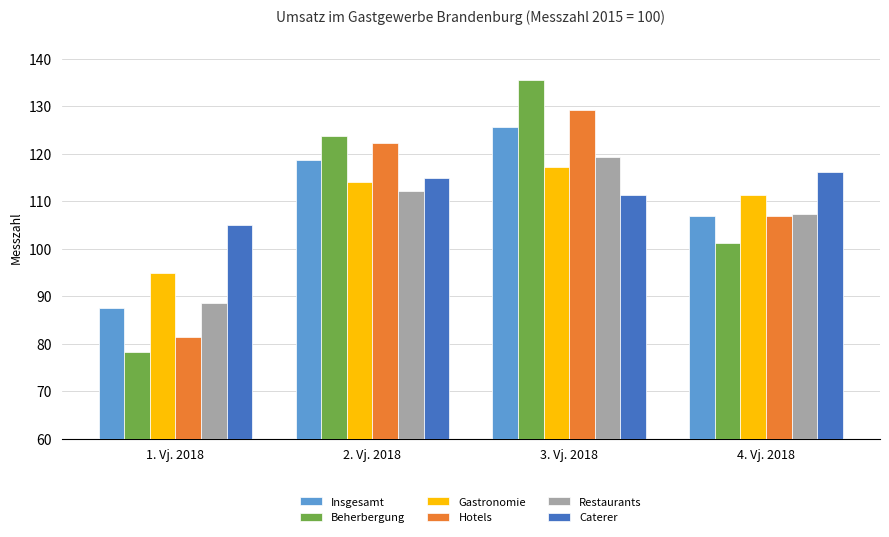

The Restaurants series shows 112.1 at 2. Vj. 2018. True or false?

True